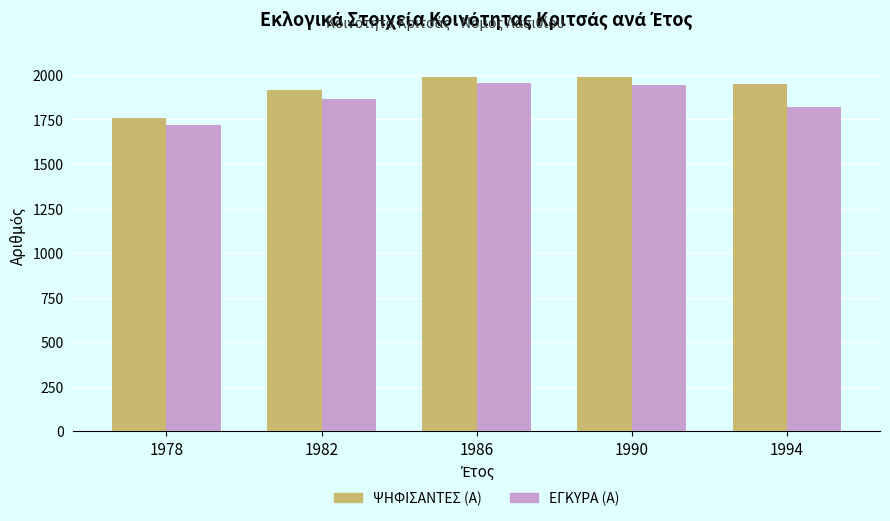

At which label does ΨΗΦΙΣΑΝΤΕΣ (Α) reach its minimum?

1978